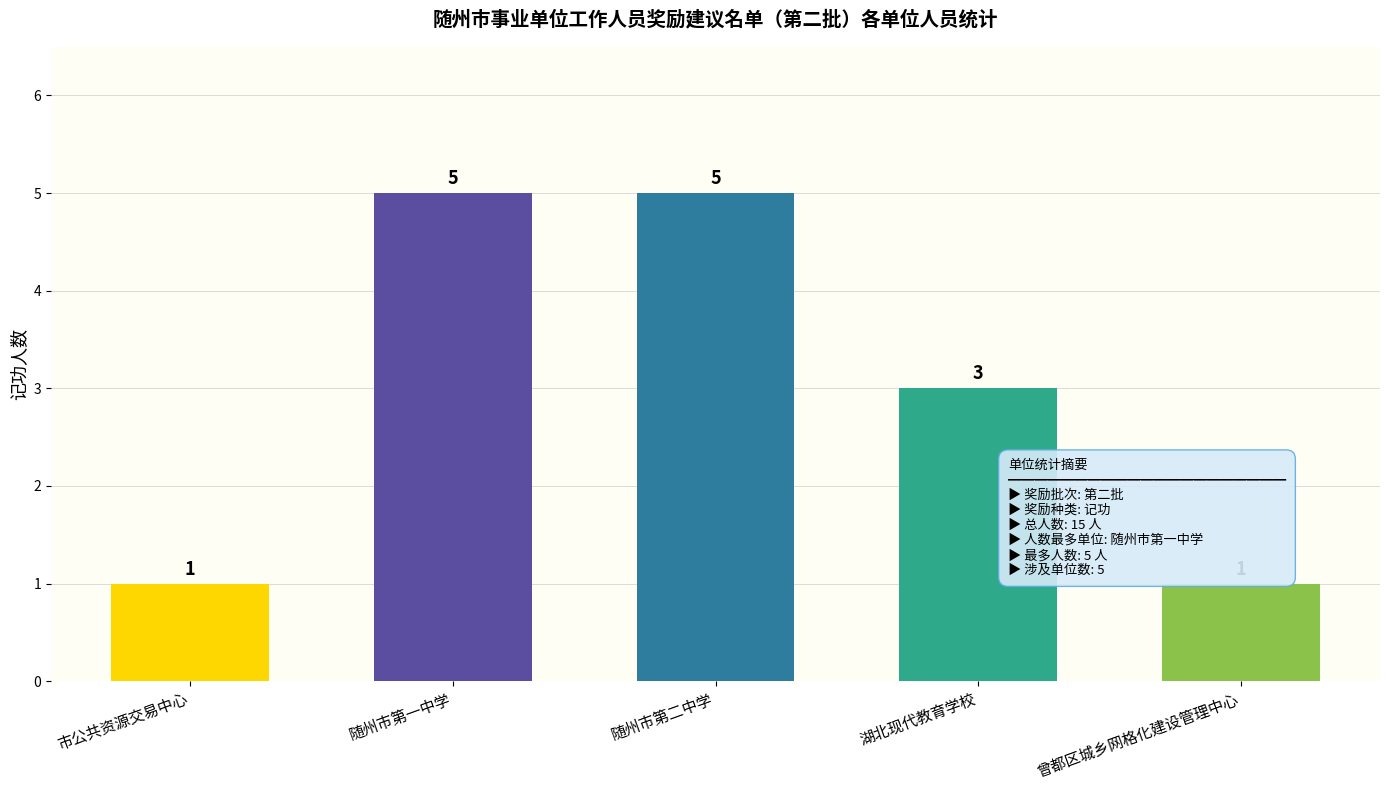

What is the difference between the second highest and second lowest values?

4